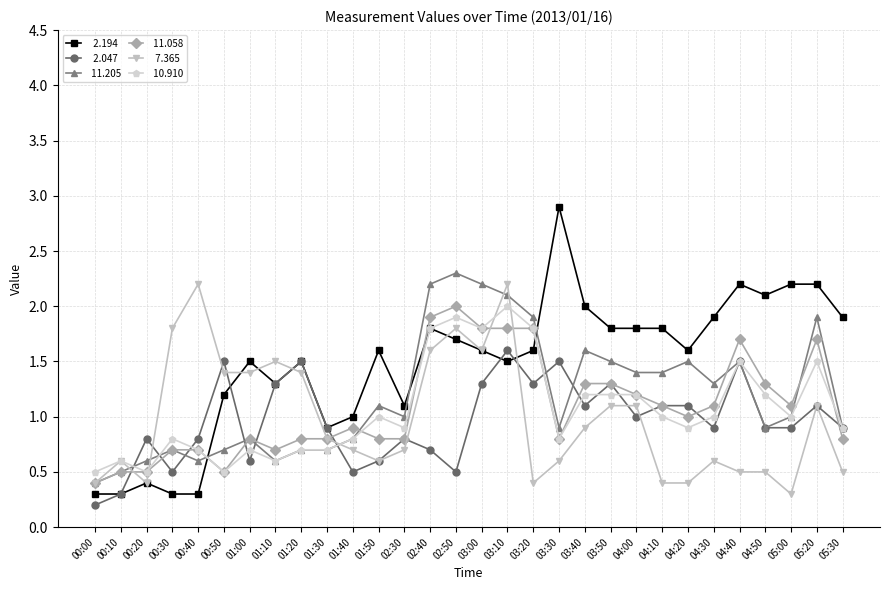

What is the label of the 6th point from the left?

00:50